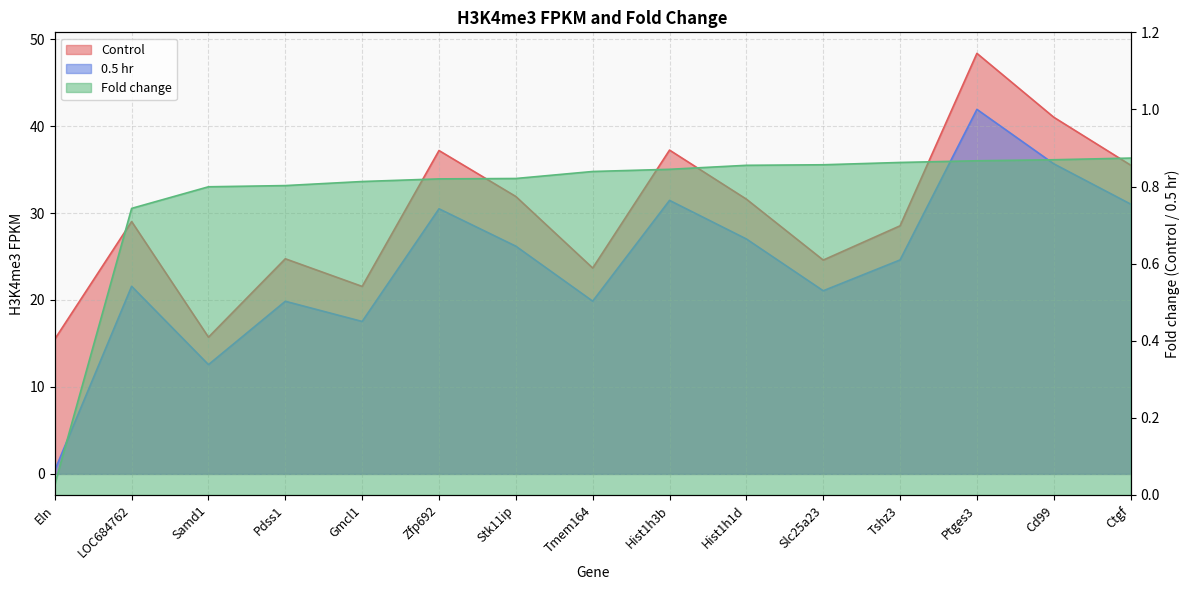

What is the greatest value displayed?

48.4